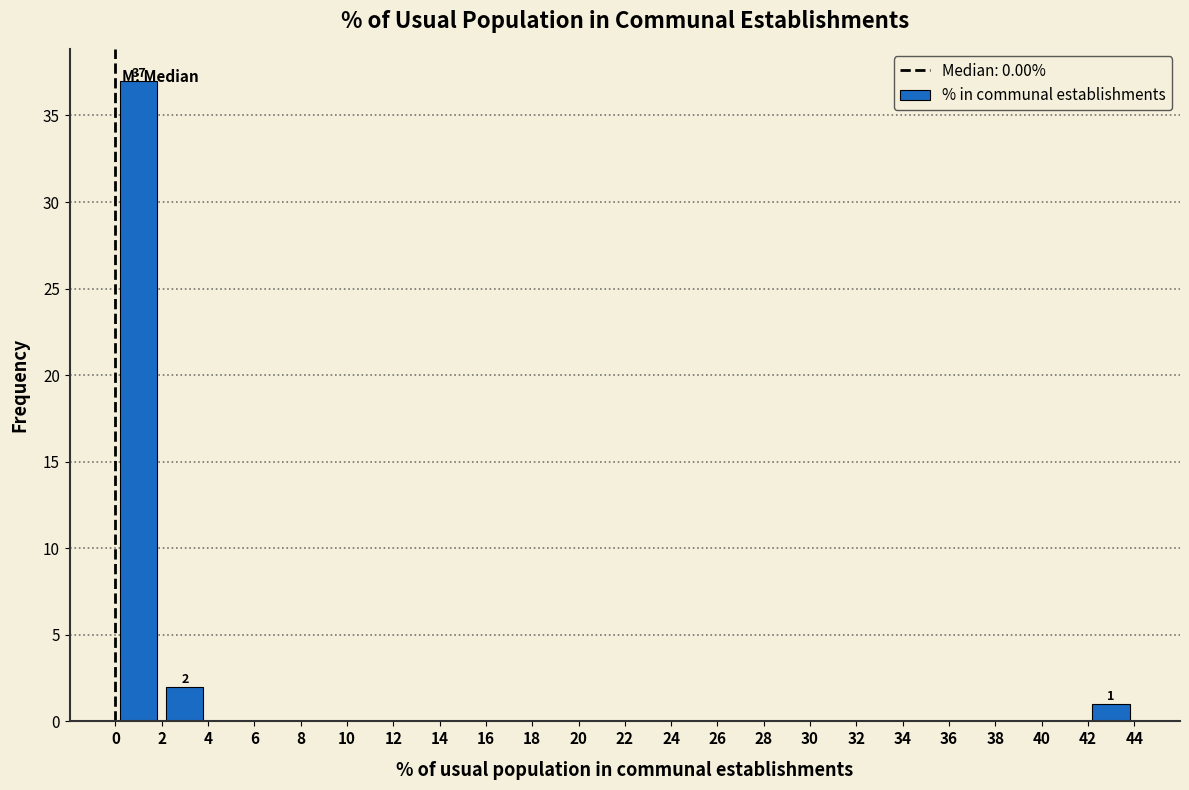

Over which range of the x-axis is the bar tallest?

0 to 2